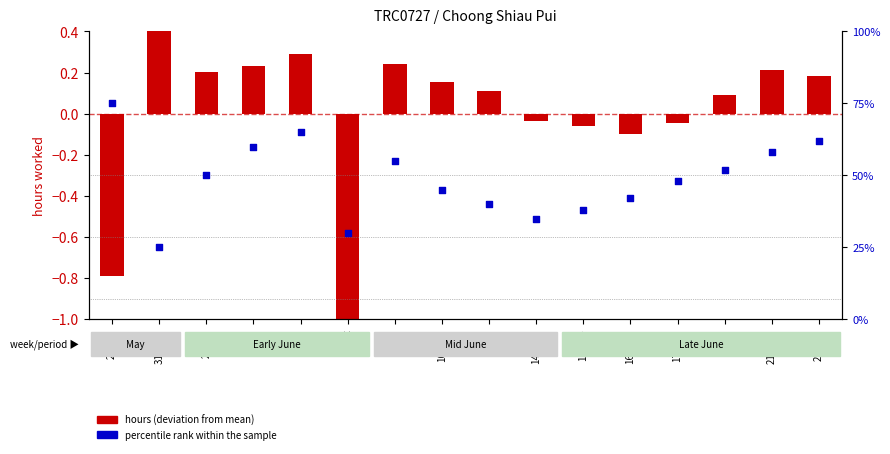

What is the total value across all series at 3-Thu?

0.1